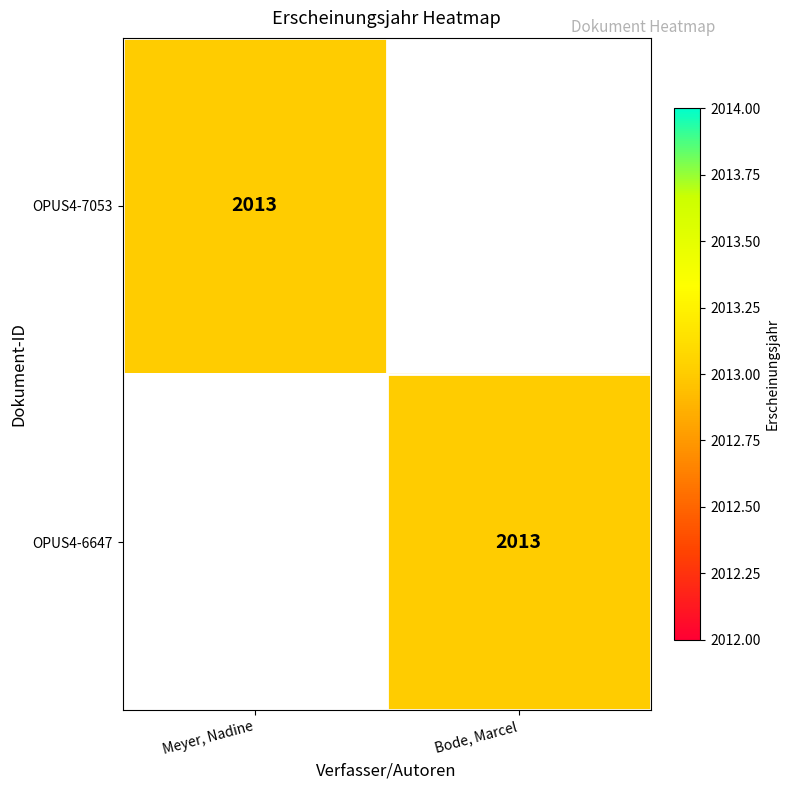

What is the maximum value shown in the chart?

2013